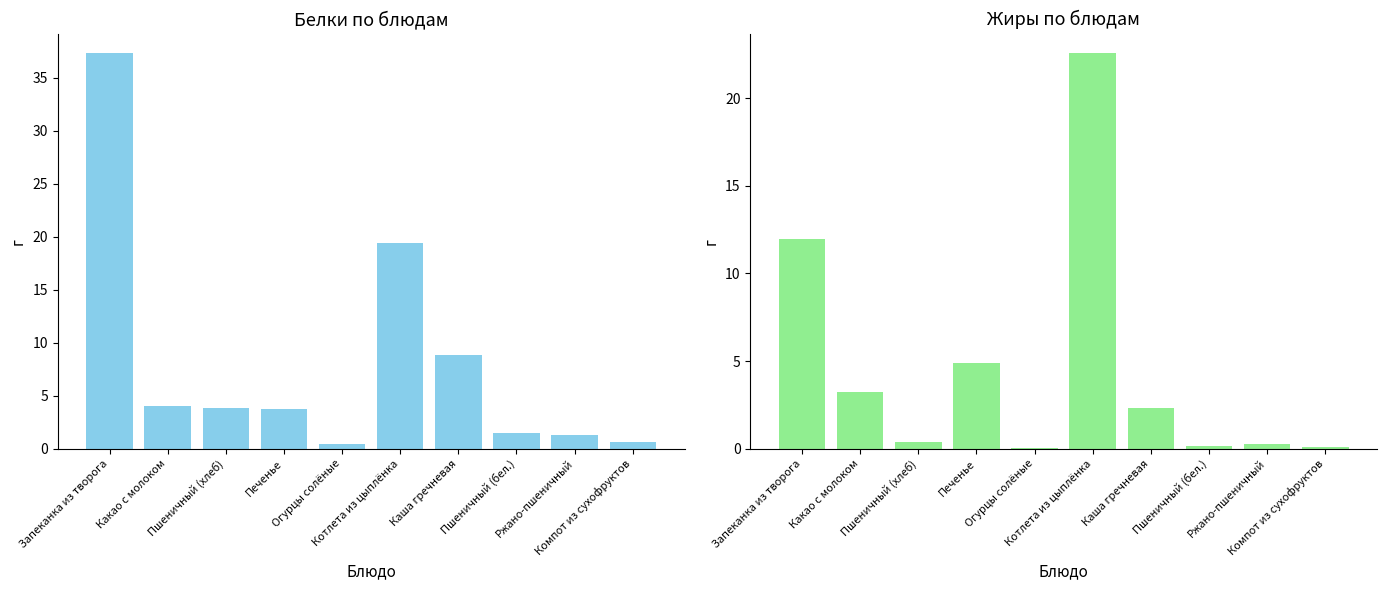

Reading left to right, what are all the values shown in this chart?

Белки: 37.3	4.0	3.8	3.8	0.5	19.4	8.8	1.5	1.3	0.6
Жиры: 11.9	3.2	0.4	4.9	0.1	22.6	2.3	0.2	0.2	0.1